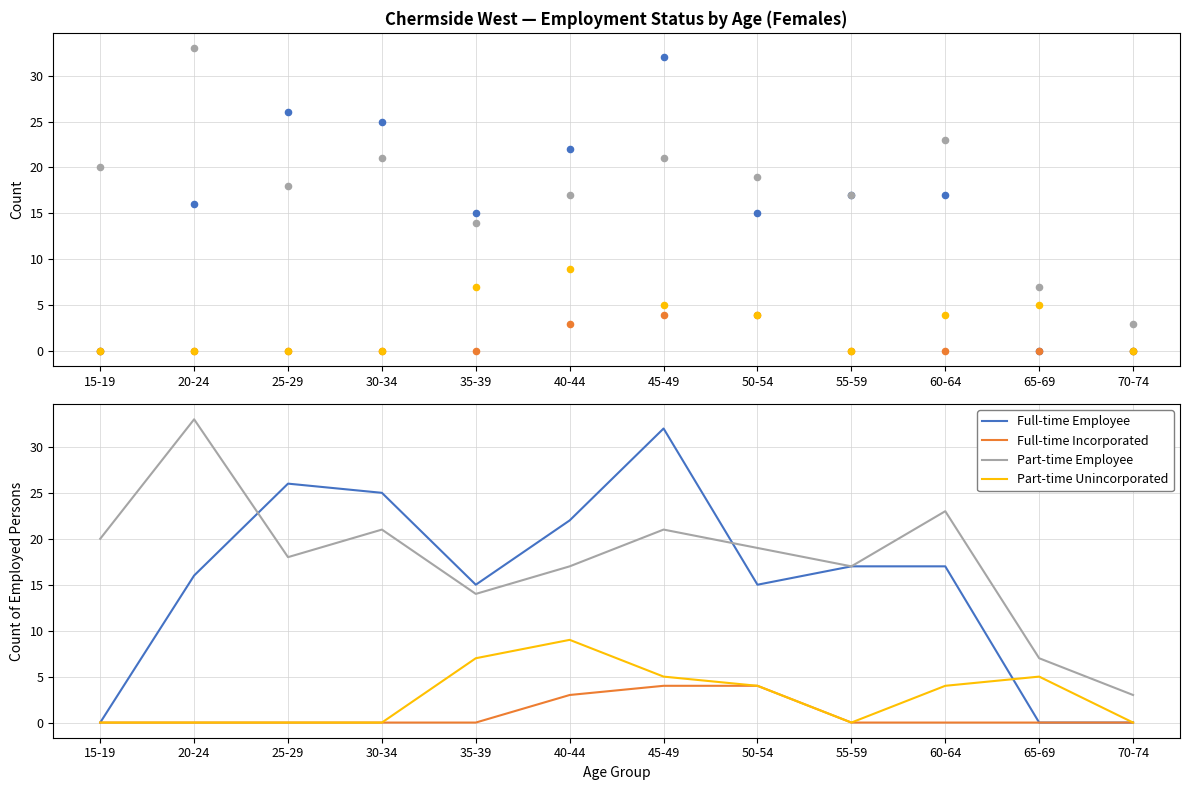

Which series has the largest Y range (max minus min)?

Full-time Employee